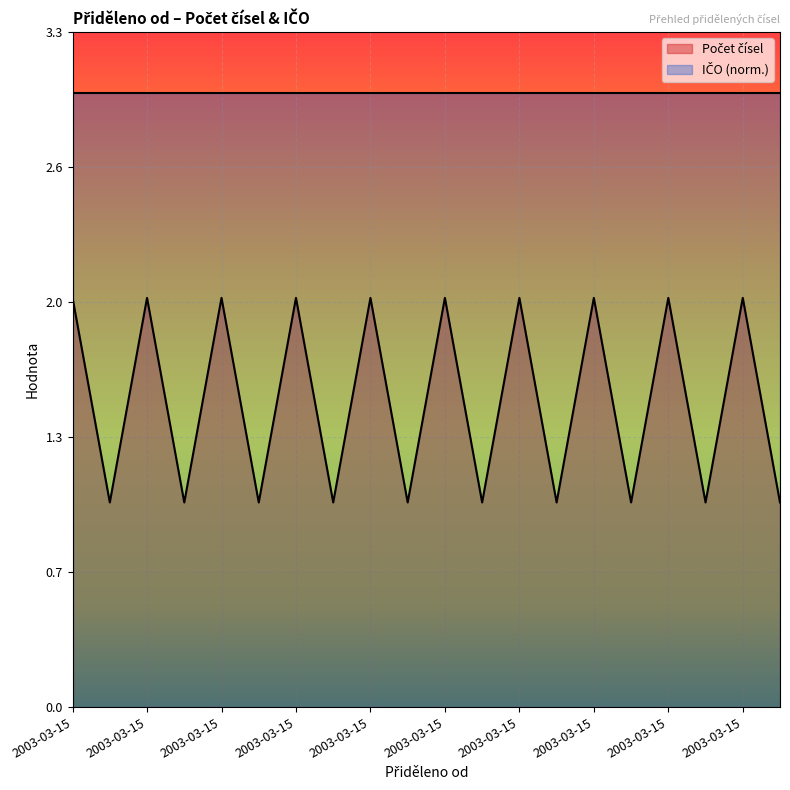

Does the chart display data point markers on the line(s)?

No